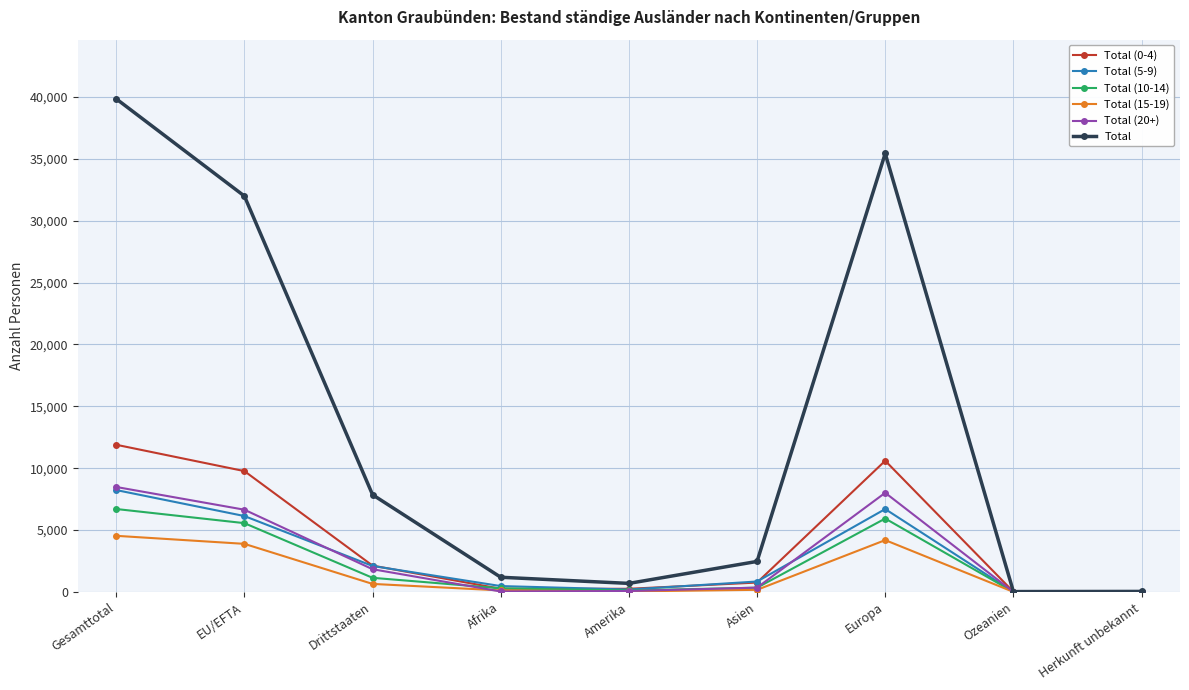

What is the value of the Total (5-9) point at the 3rd from the left?

2099